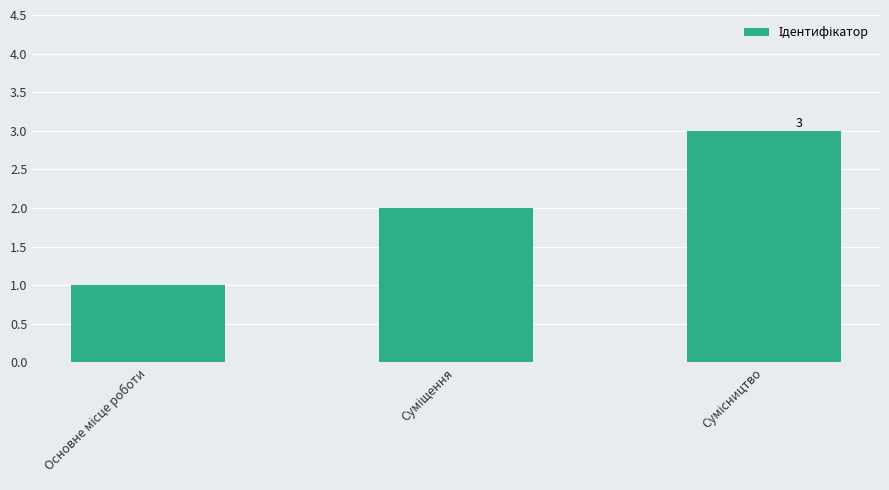

What is the greatest value displayed?

3